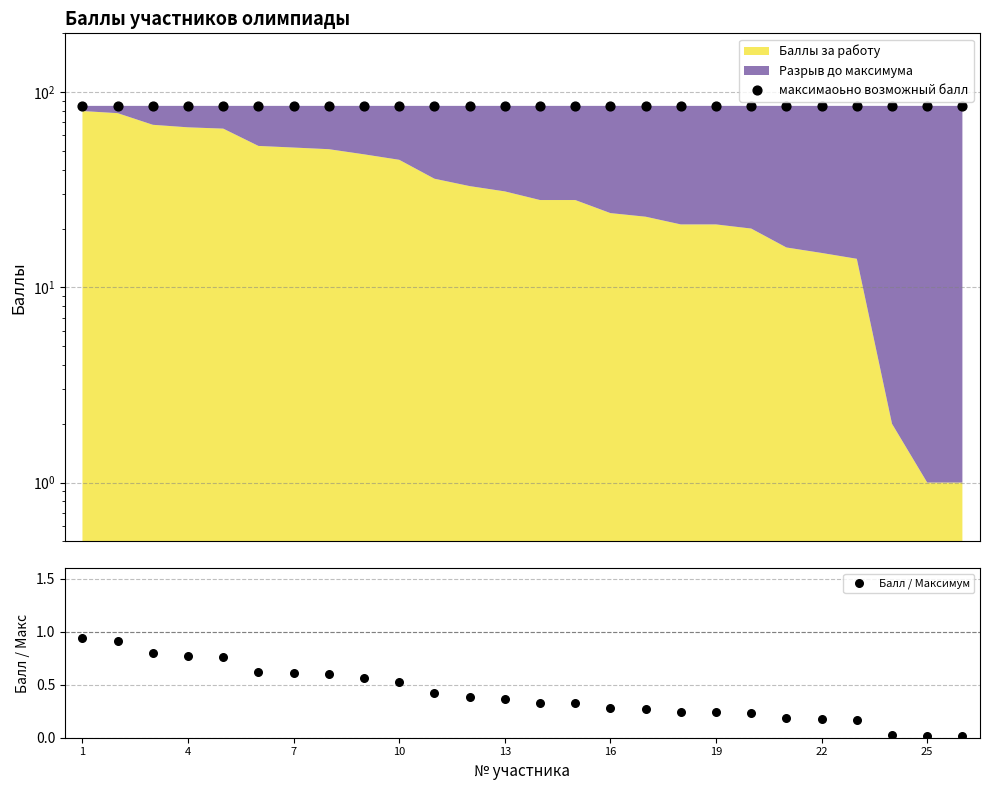

At how many categories does at least one series exceed 10?

26